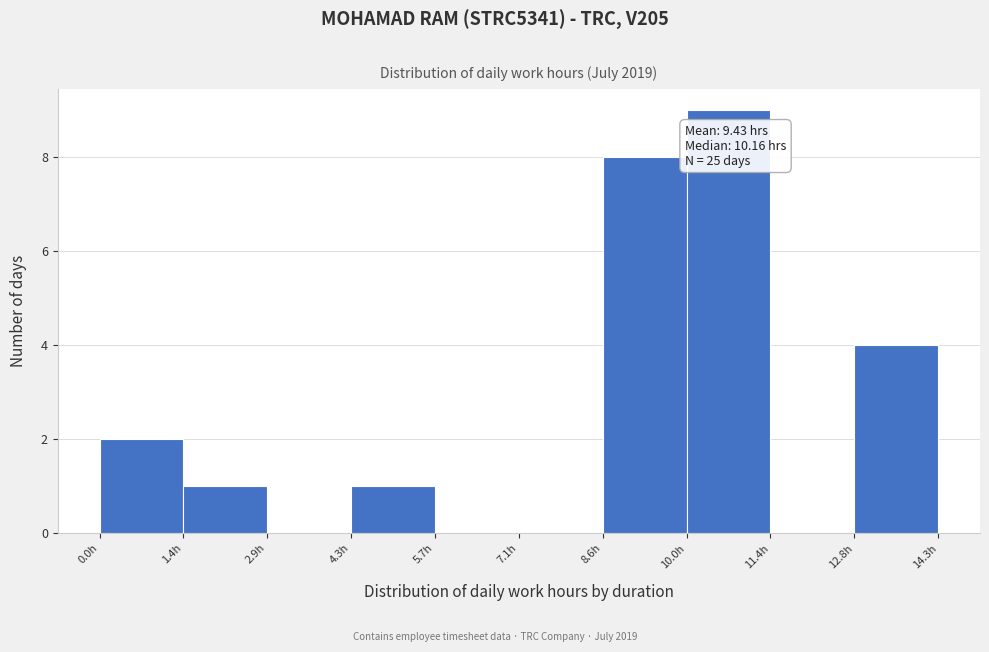

Over which range of the x-axis is the bar tallest?

10.0 to 11.4